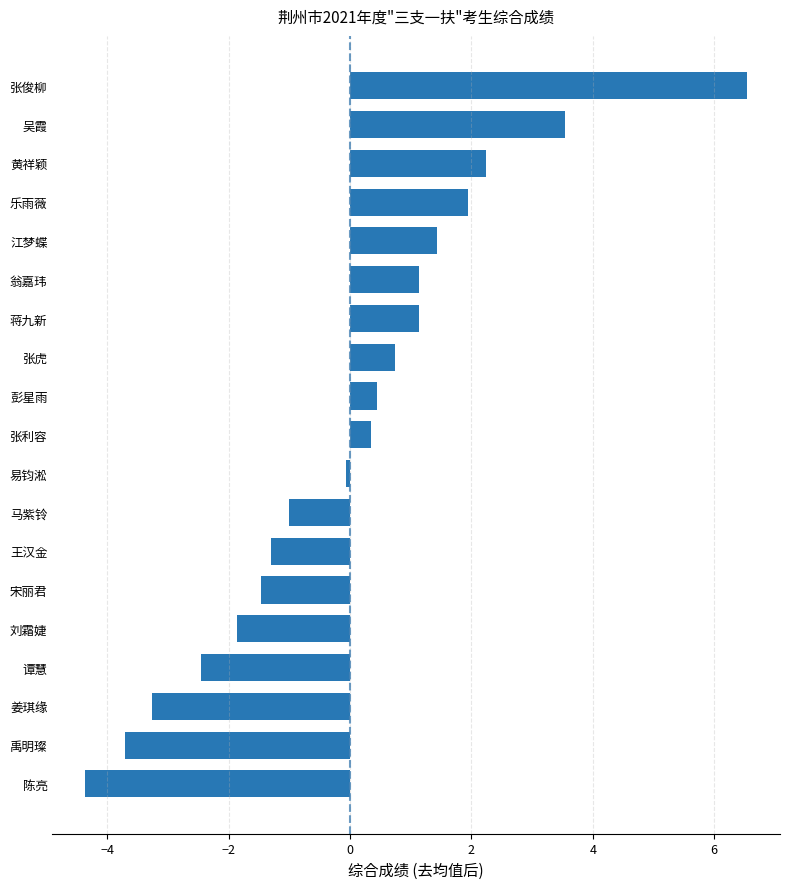

What value does the data have at 黄祥颖?

2.2